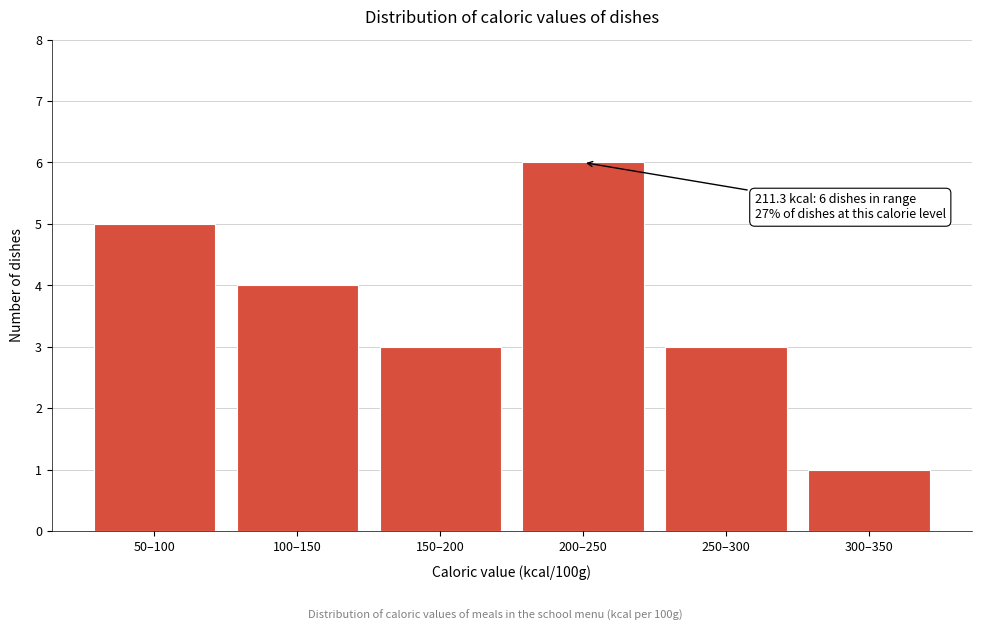

Reading right to left, list all the values displayed in this chart.

300–350=1	250–300=3	200–250=6	150–200=3	100–150=4	50–100=5